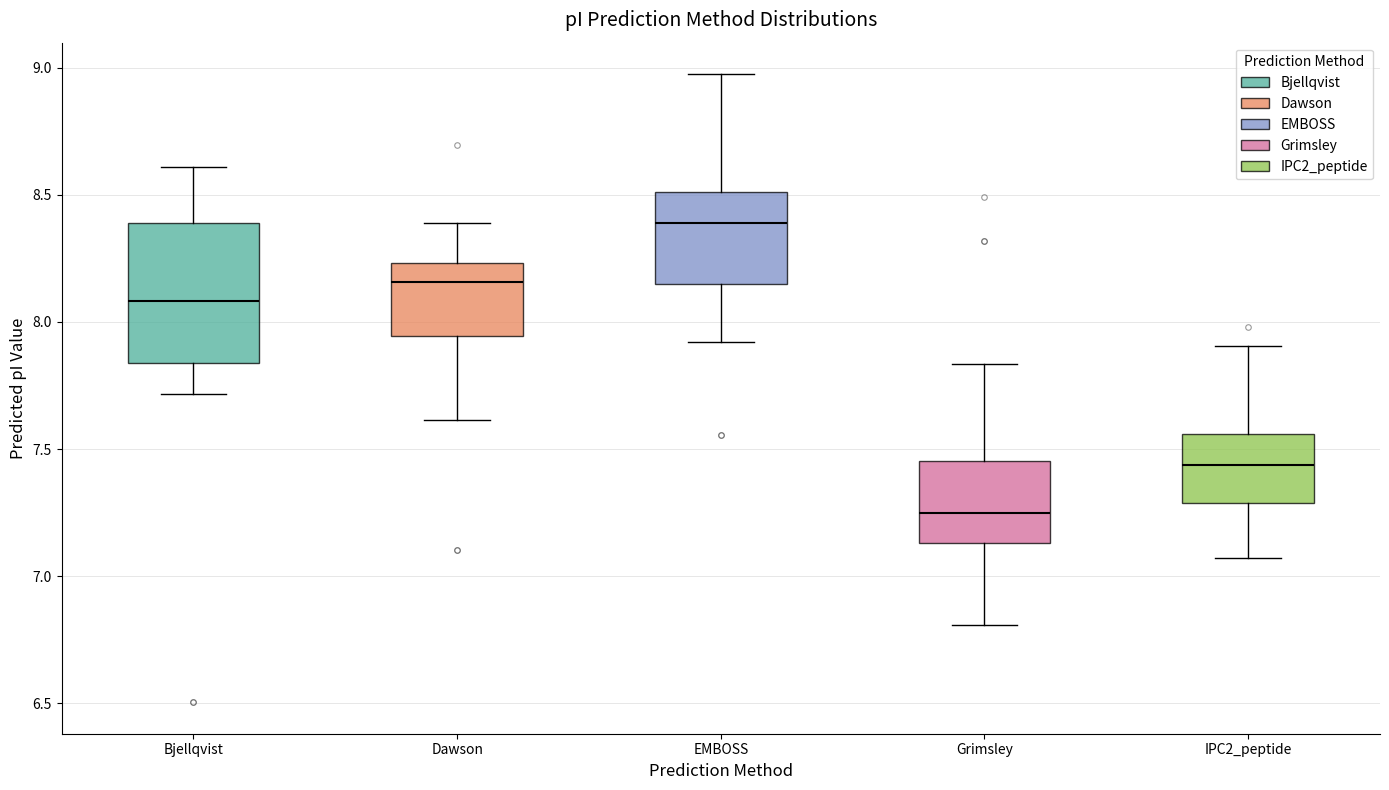

Comparing the boxes themselves (not the whiskers), which one is the tallest?

Bjellqvist